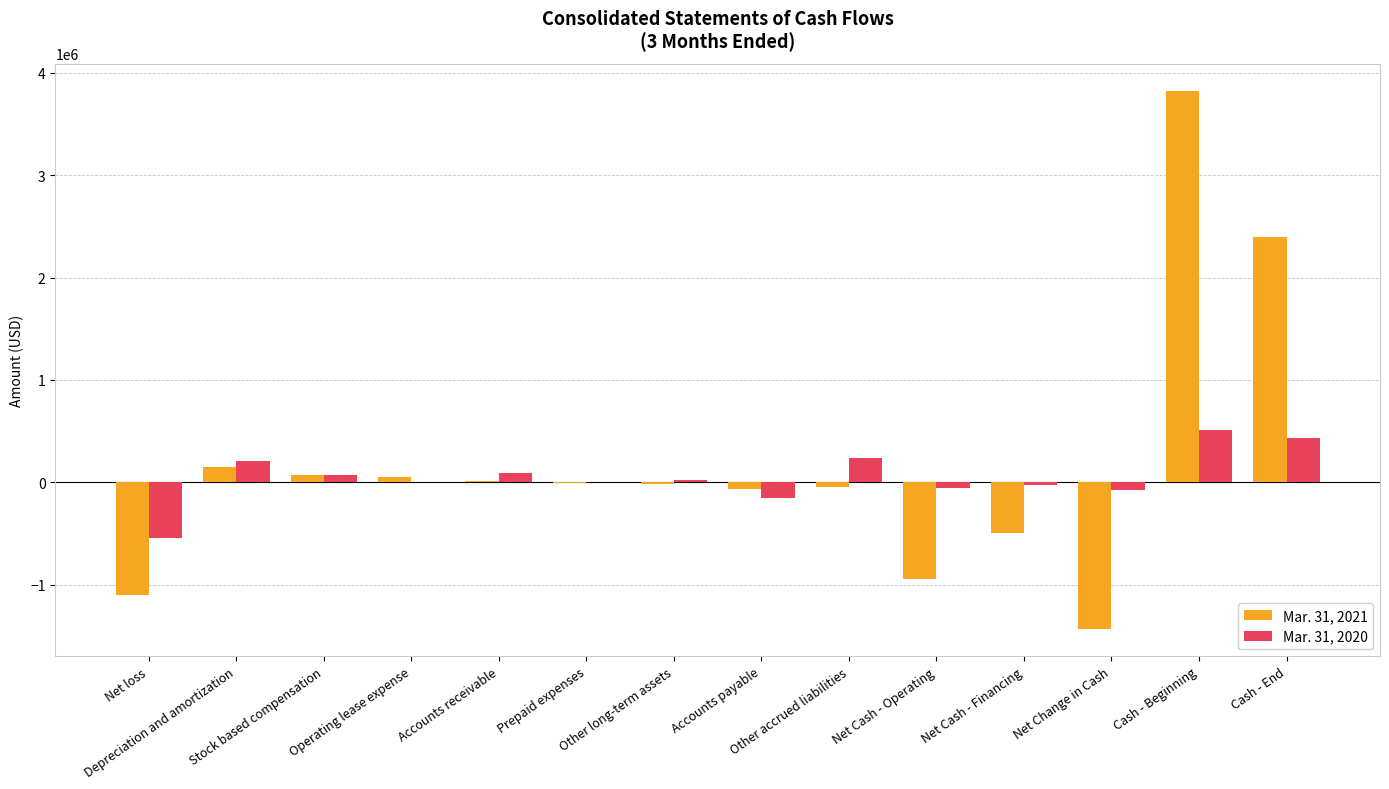

Count the number of data series in this chart.

2